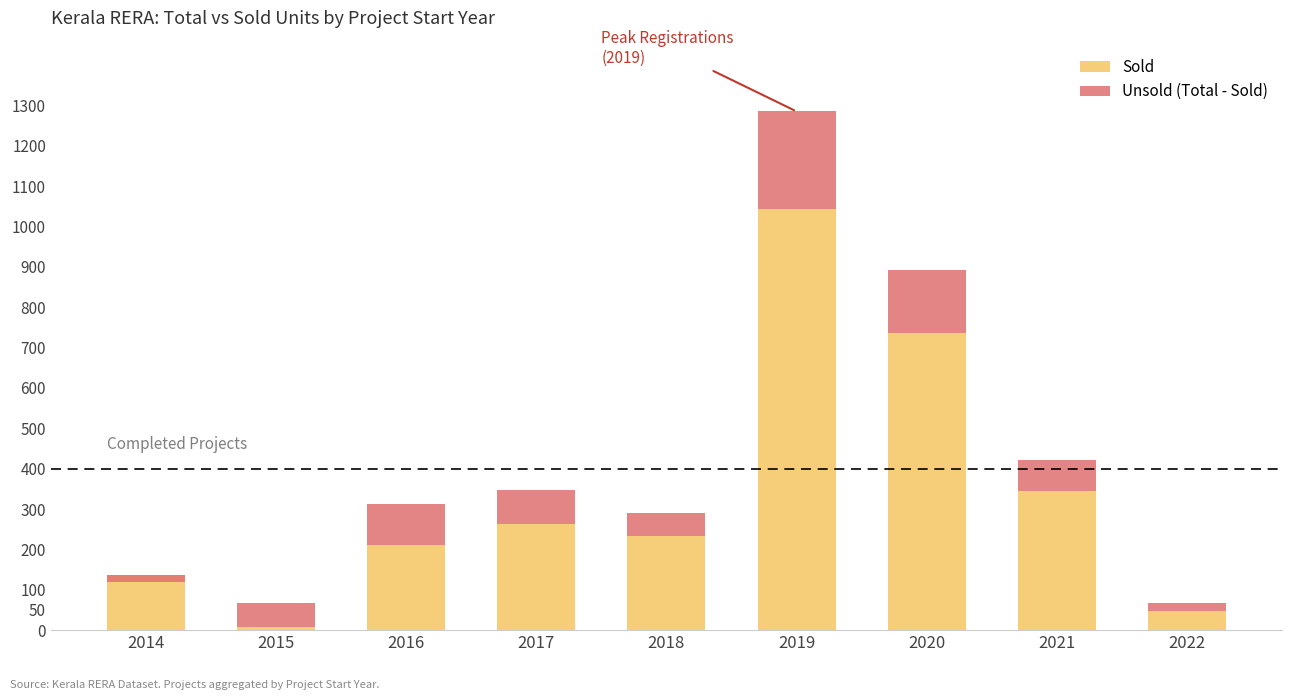

How many data points does each series have?

9